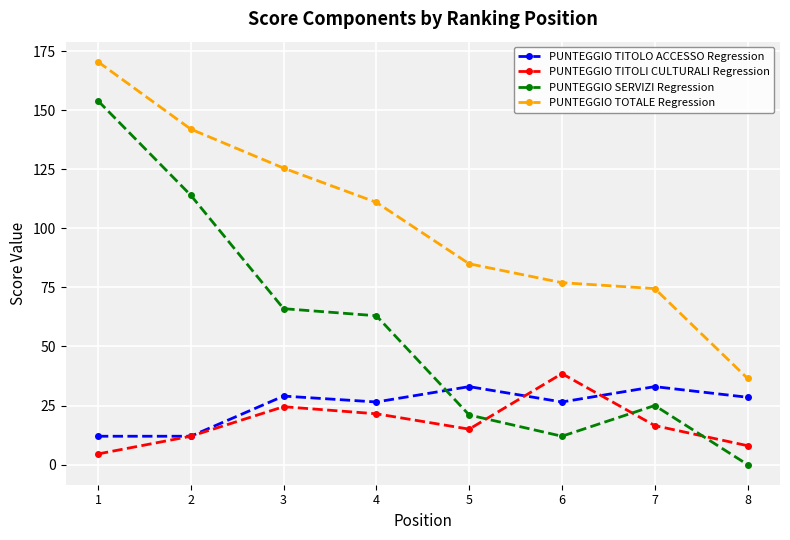

The value of PUNTEGGIO TOTALE Regression at 8 is 14.5. True or false?

False